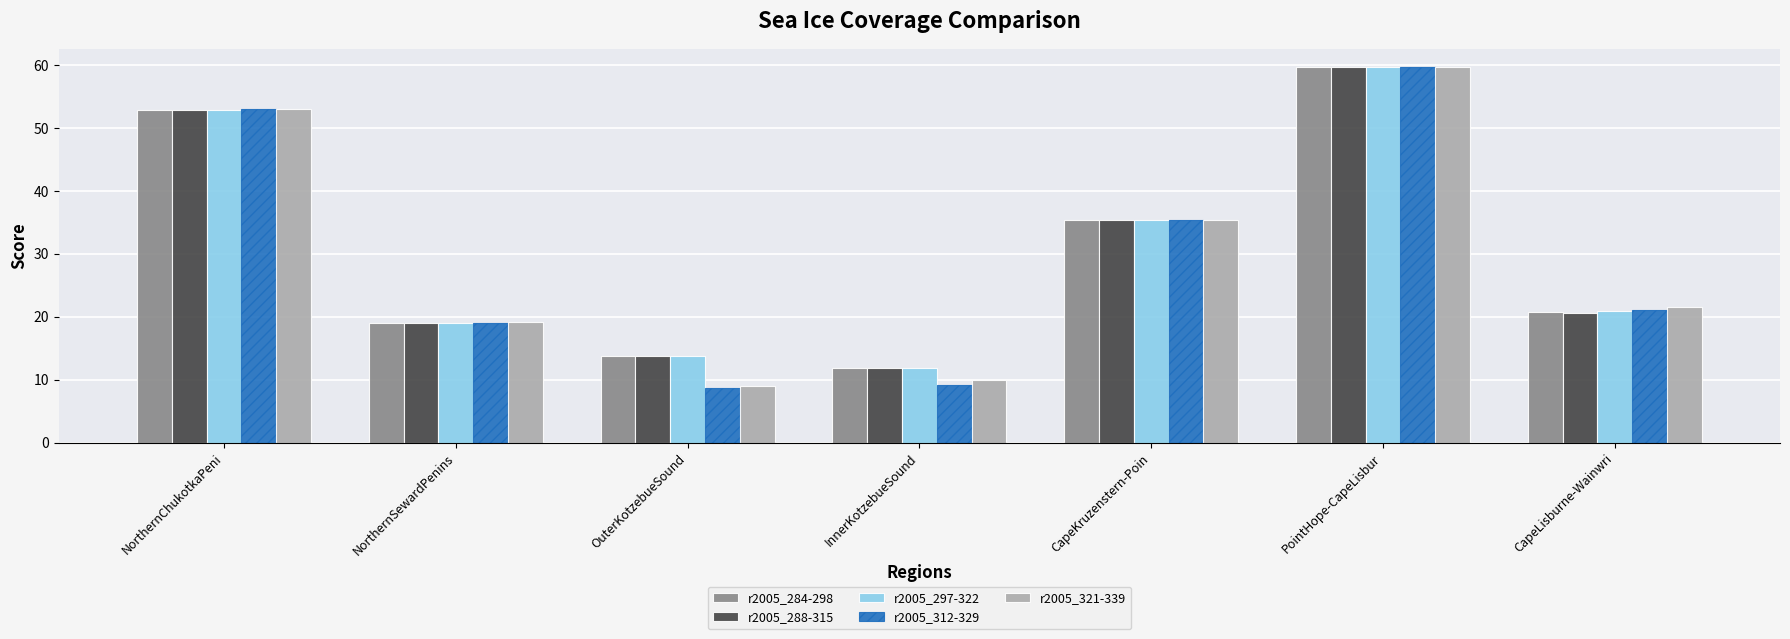

Count the number of data series in this chart.

5